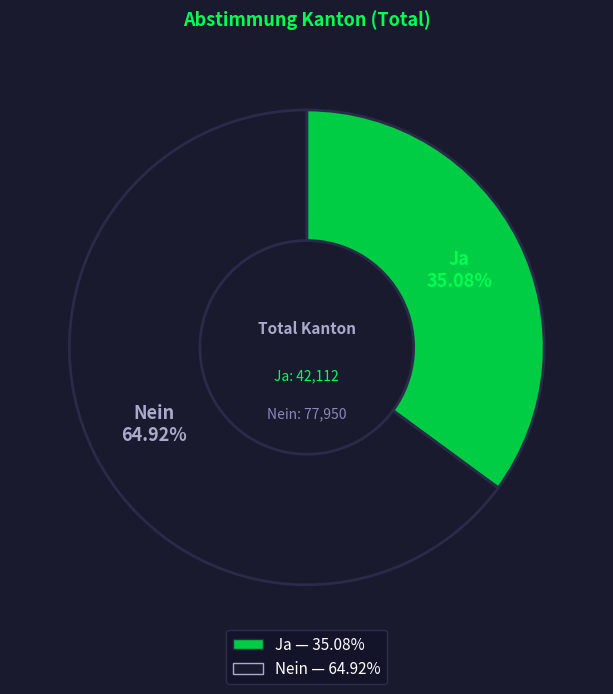

Combined, do Nein and Ja account for over 50%?

Yes